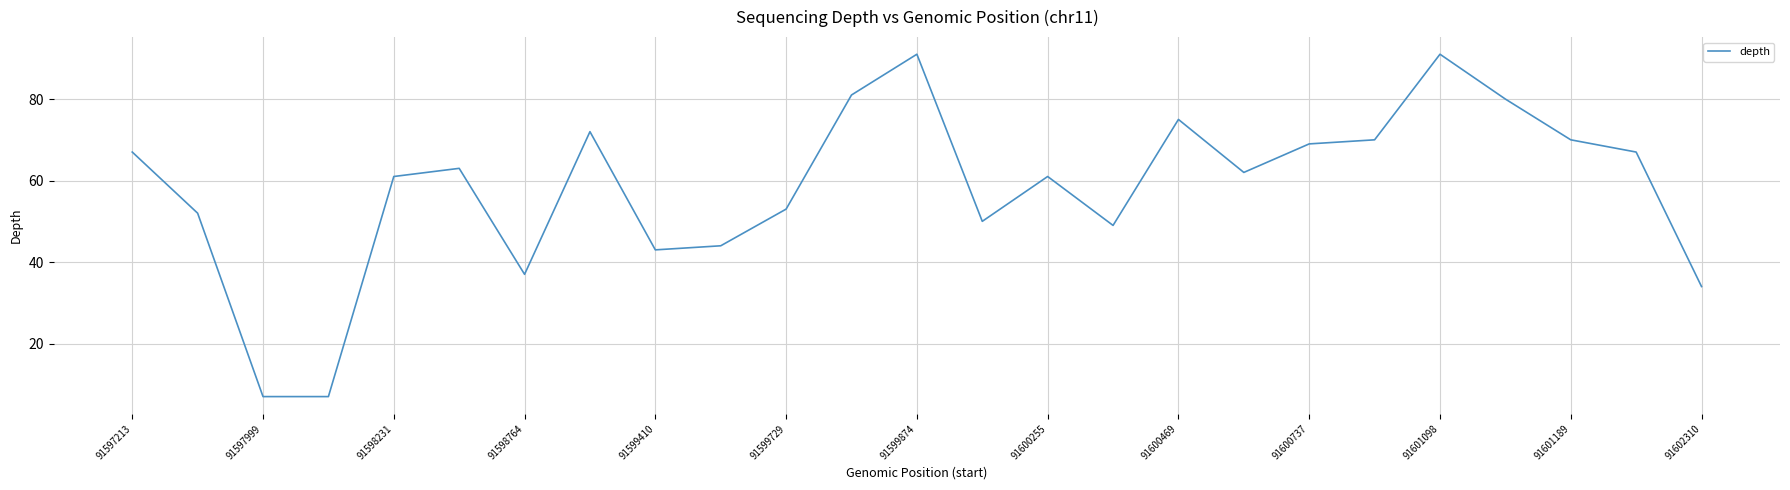

What is the smallest value displayed?

7